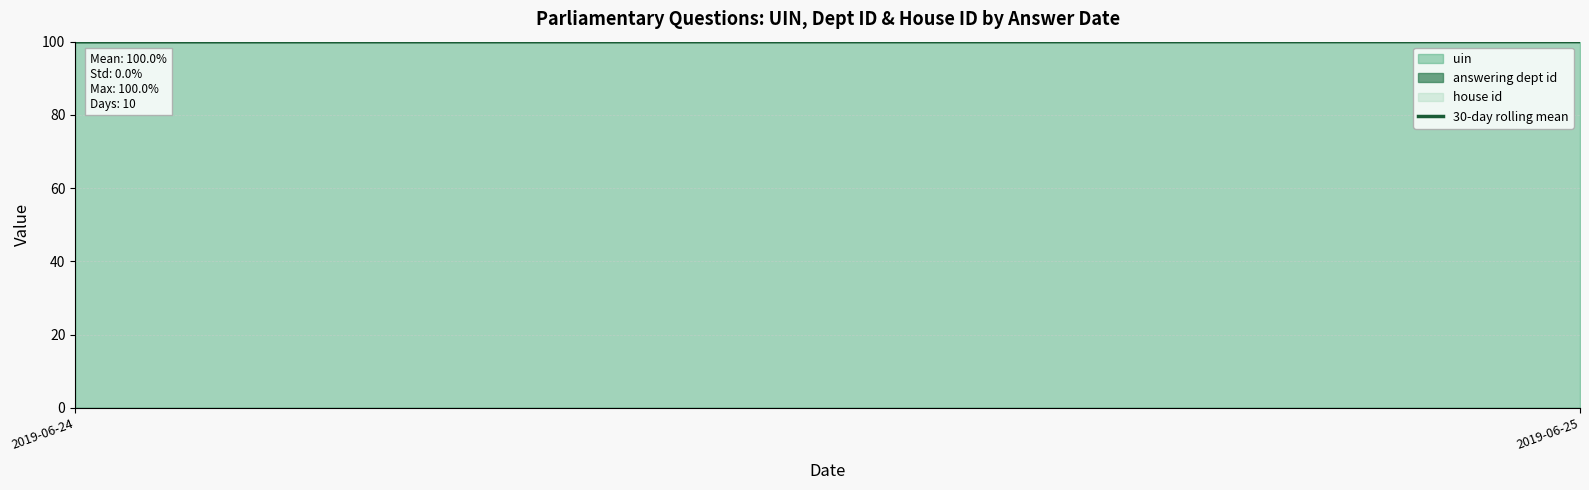

What is the value of the 1st point from the left?

100.0